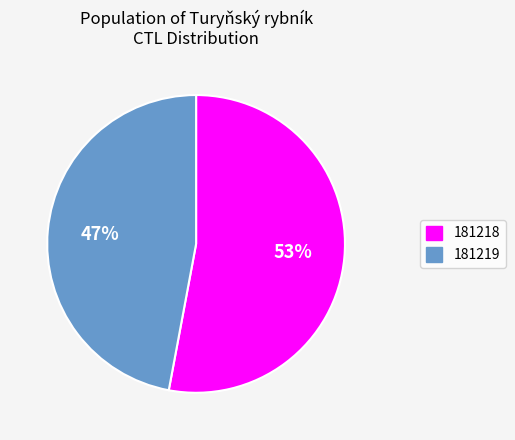

Is there a majority slice in this chart?

Yes